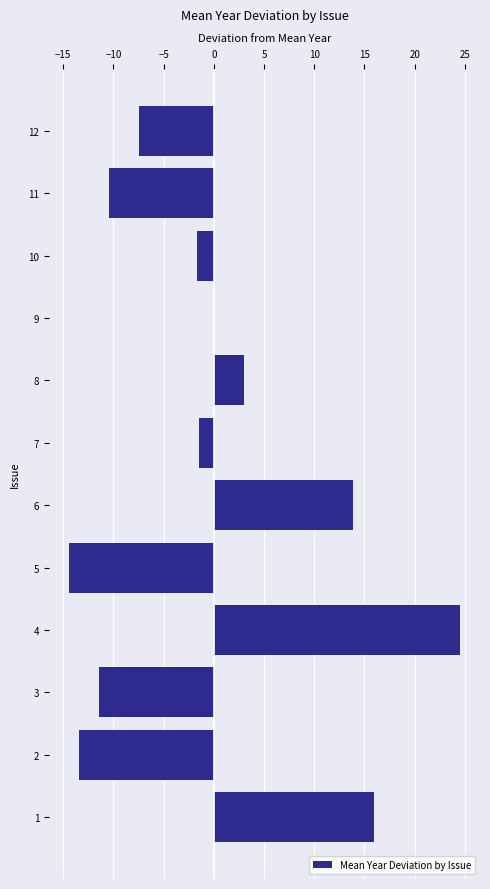

Count the number of data series in this chart.

1